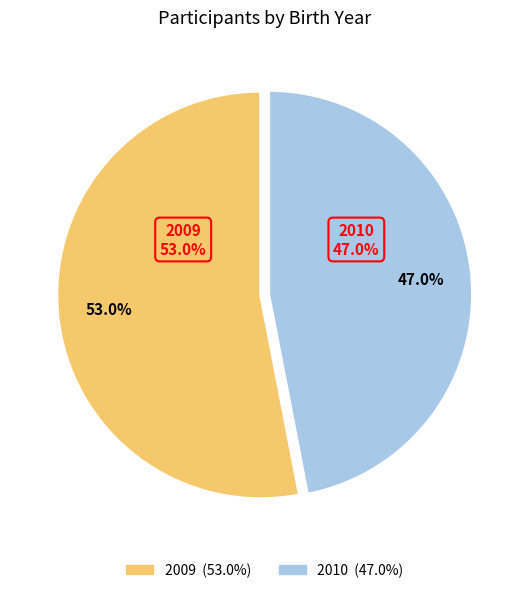

True or false: 2009 accounts for 53% of the total.

True